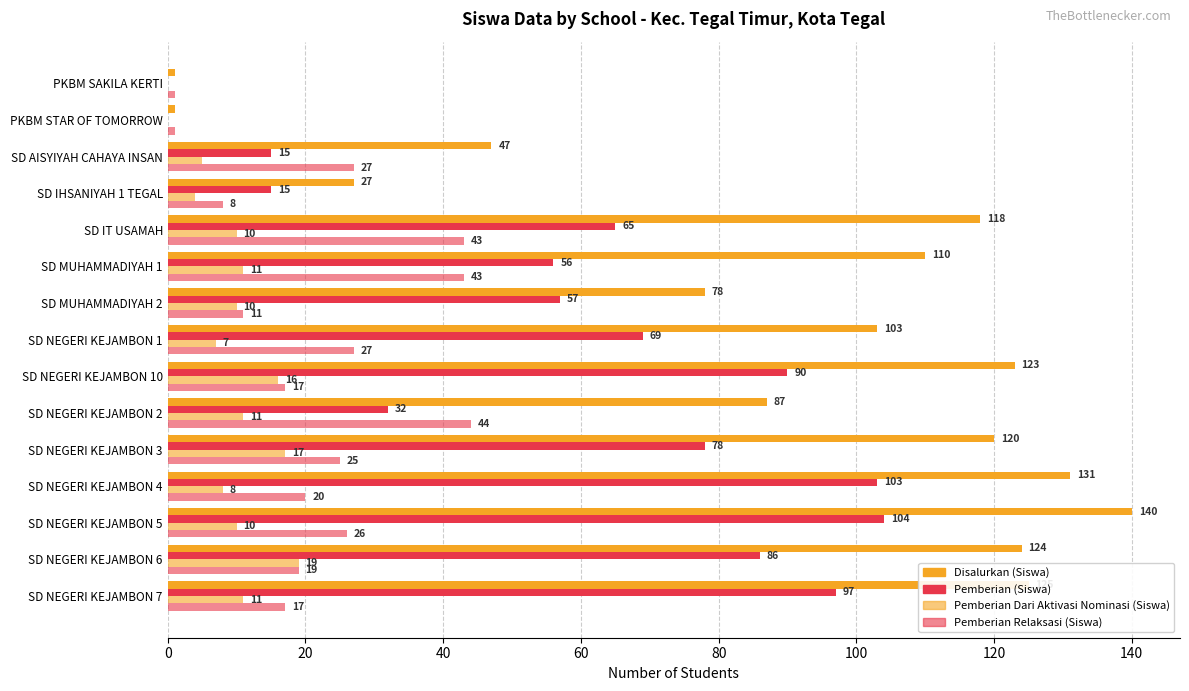

How many values in Pemberian Dari Aktivasi Nominasi (Siswa) are above zero?

13